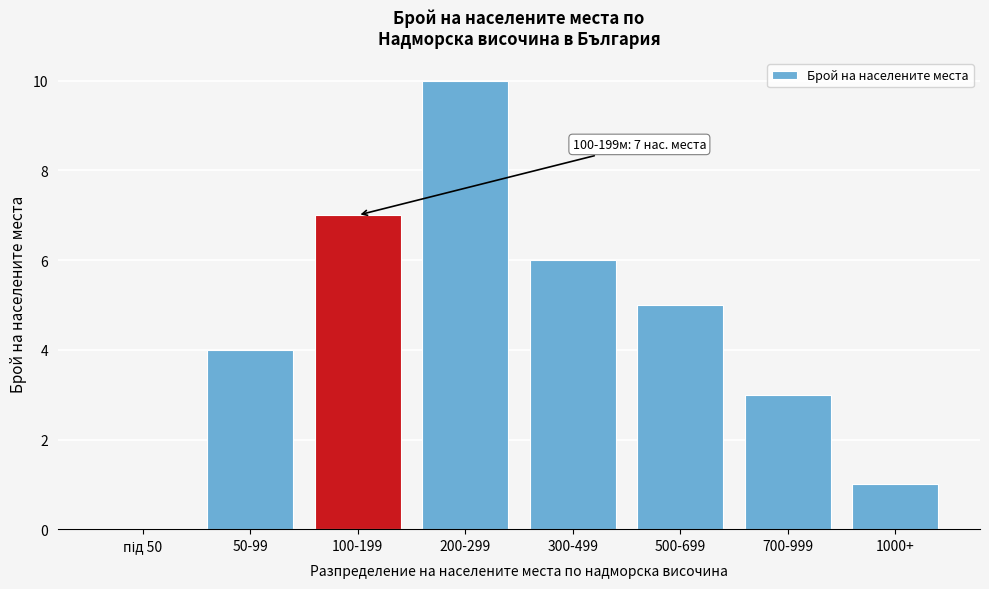

What is the sum of the values at 500-699 and 1000+?

6